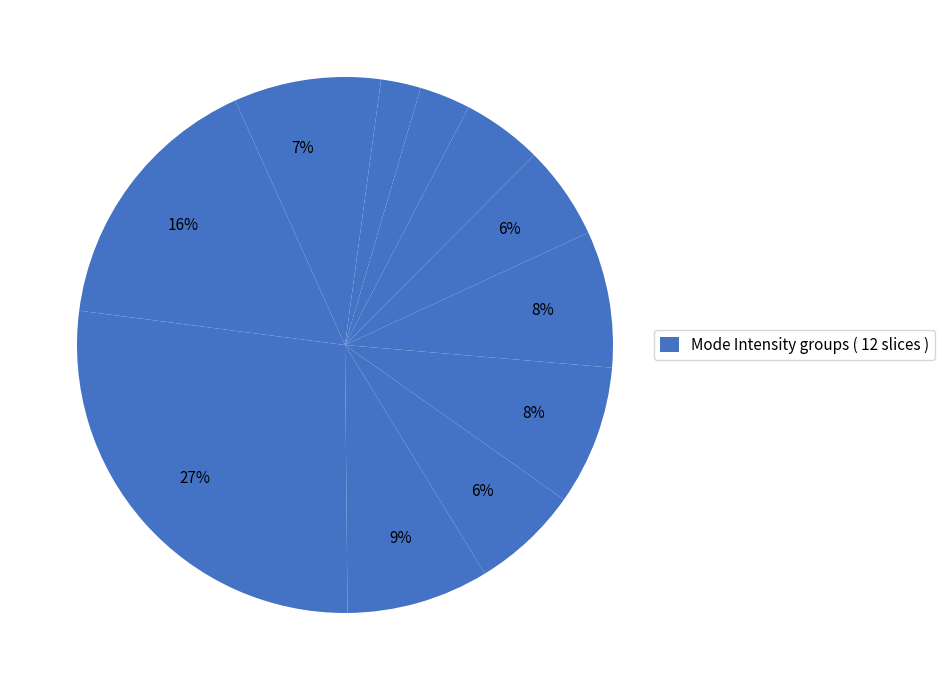

Does any single category account for the majority?

No